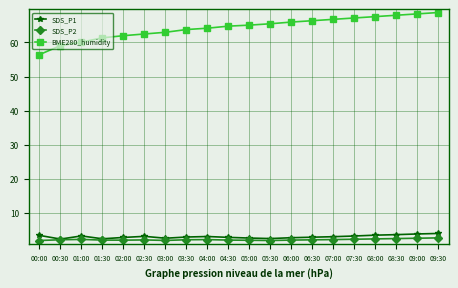

True or false: BME280_humidity and SDS_P1 cross at least once.

False